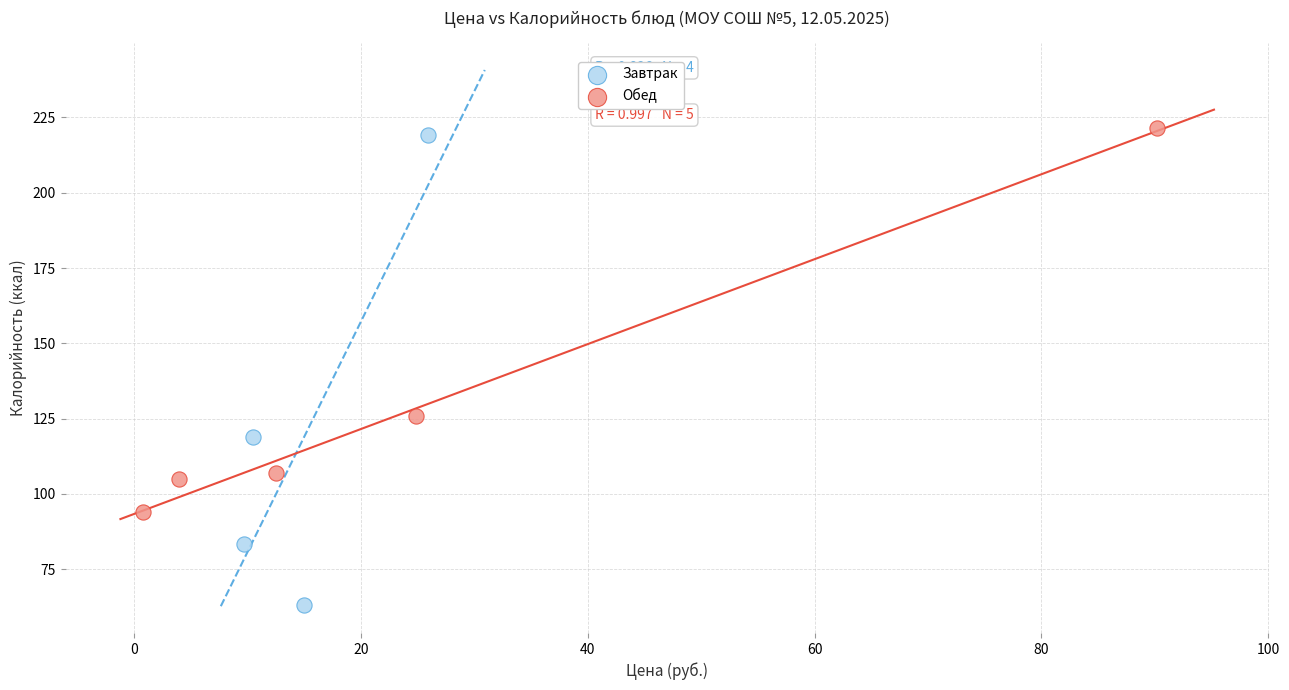

Which series has the largest Y range (max minus min)?

Завтрак